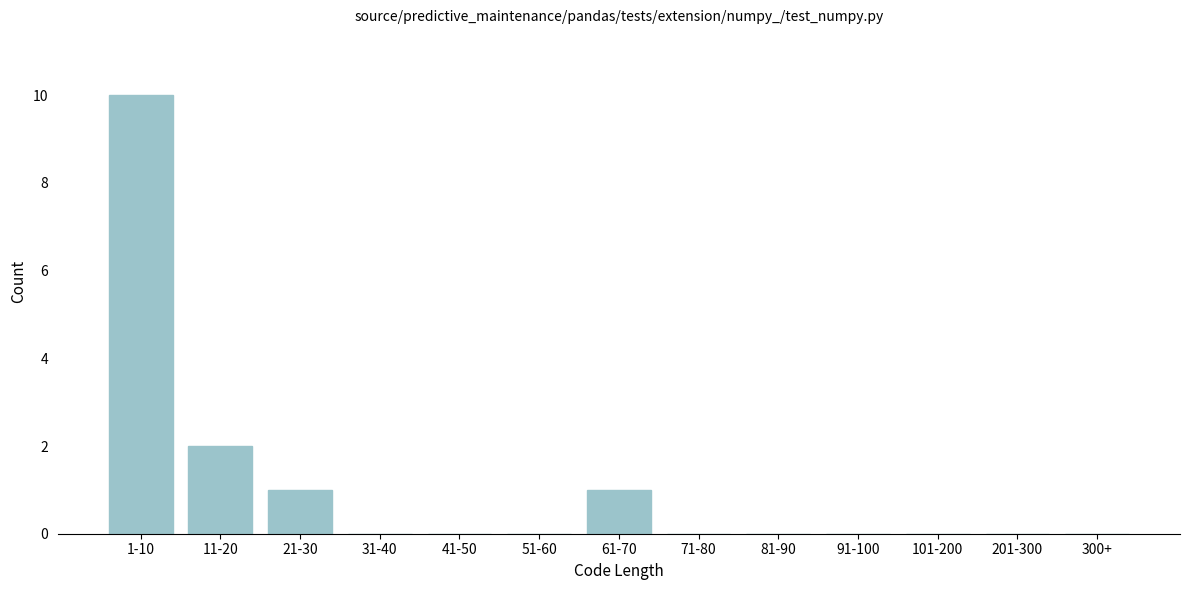

Reading left to right, transcribe all the data shown in this chart.

1-10=10	11-20=2	21-30=1	31-40=0	41-50=0	51-60=0	61-70=1	71-80=0	81-90=0	91-100=0	101-200=0	201-300=0	300+=0